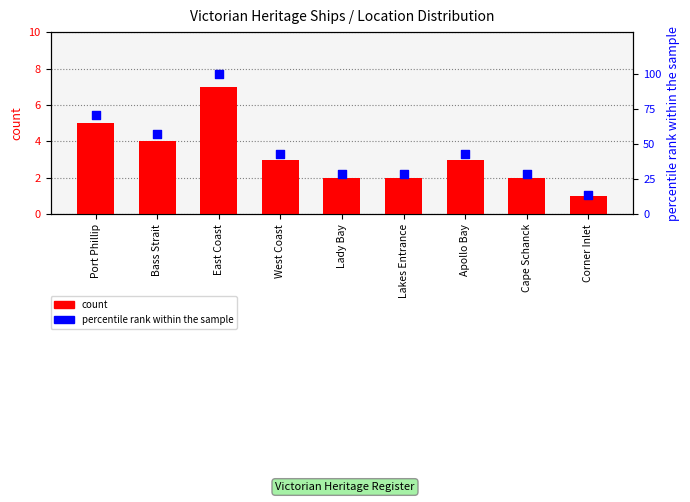

What is the total value across all series at Corner Inlet?

15